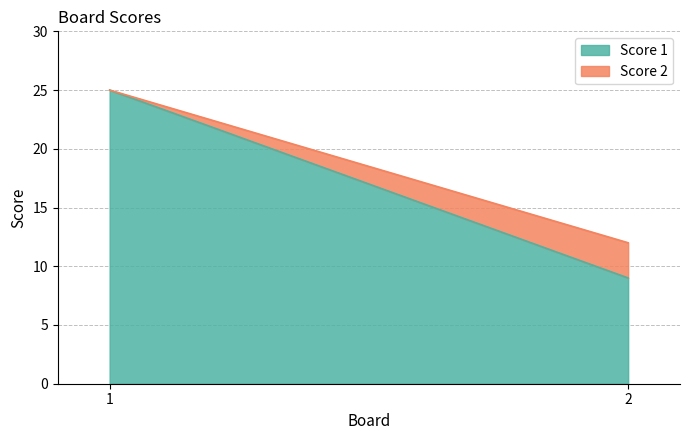

Count the Score 2 values in the range 0 to 3.

2